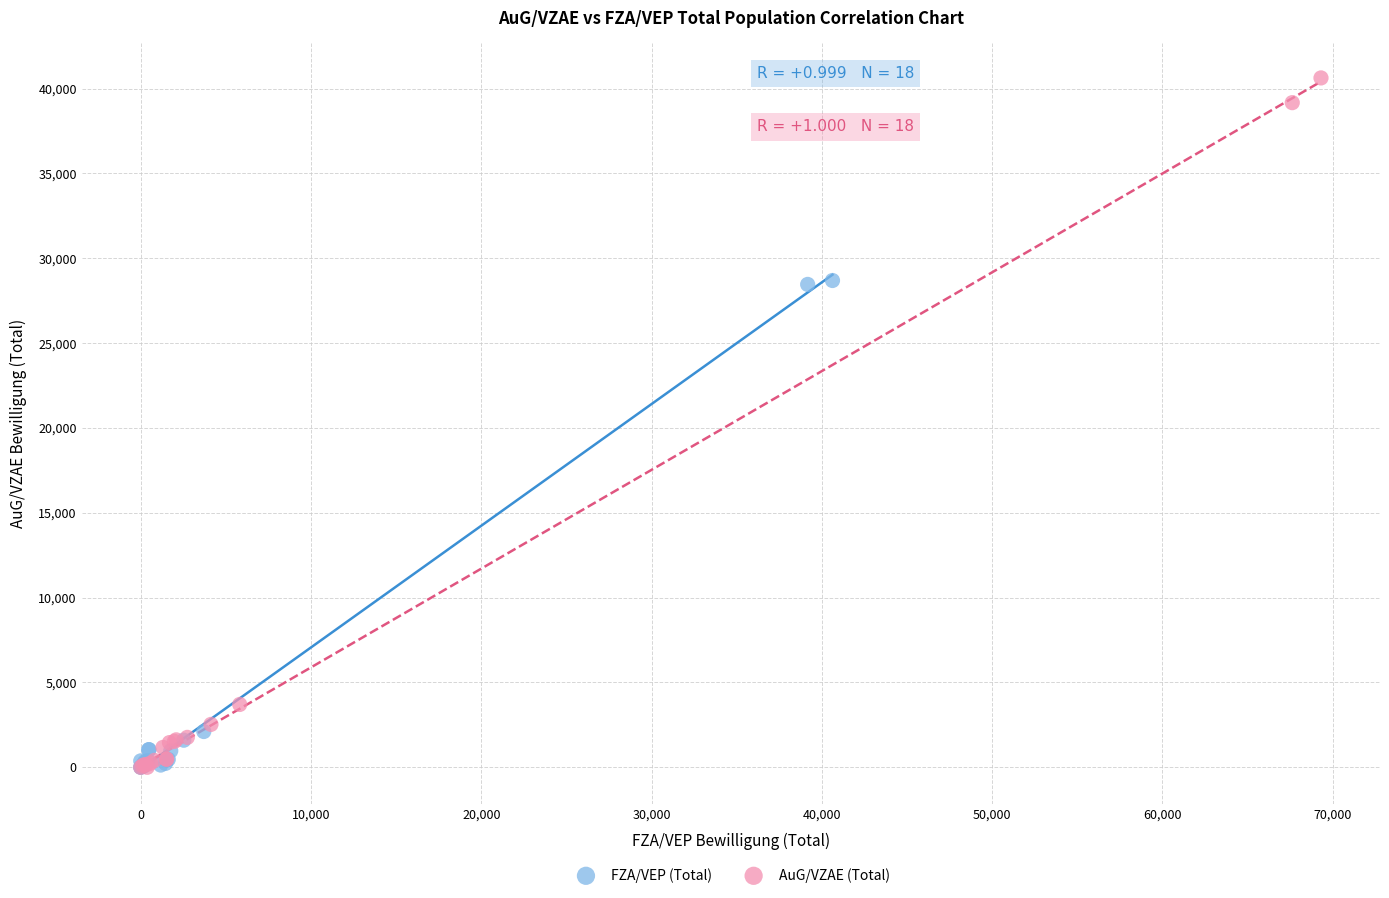

Which series reaches the maximum Y coordinate?

AuG/VZAE (Total)